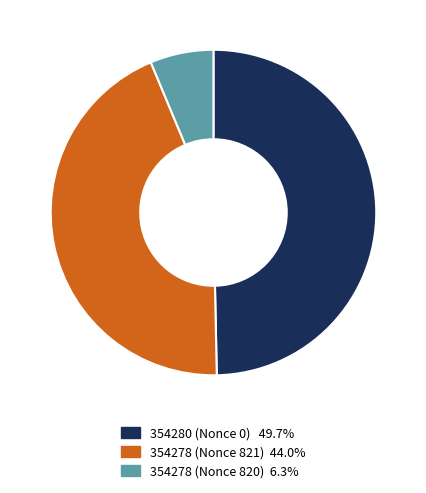

Approximately how many times larger is the value at 354278 (Nonce 821) compared to 354280 (Nonce 0)?

0.9